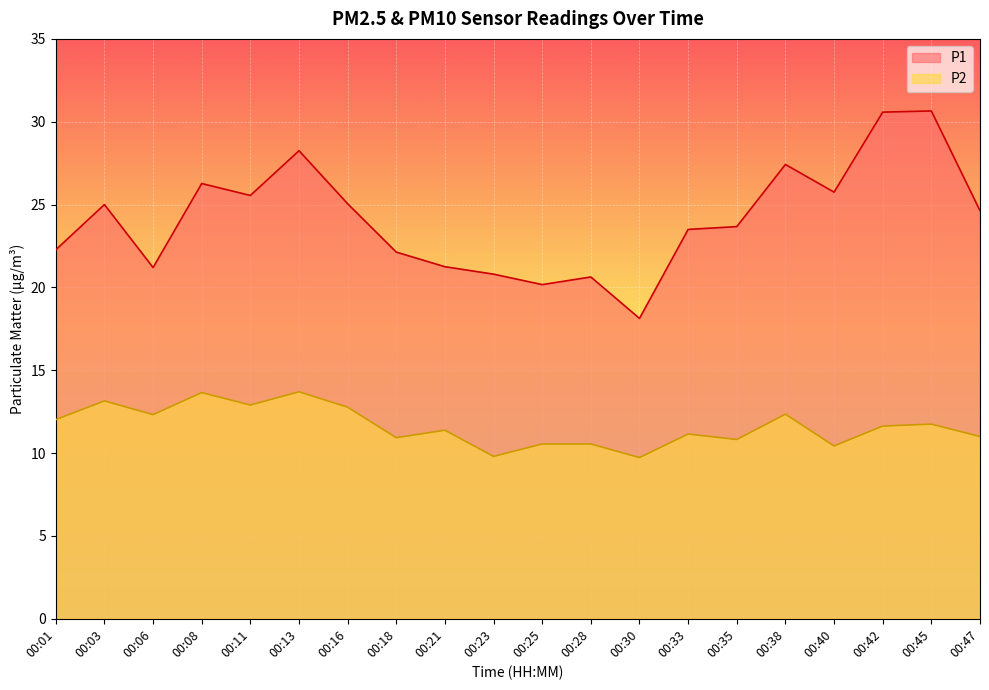

Reading left to right, what are all the values shown in this chart?

P1: 22.3	25.0	21.2	26.3	25.6	28.2	25.1	22.1	21.2	20.8	20.2	20.6	18.1	23.5	23.7	27.4	25.8	30.6	30.6	24.6
P2: 12.0	13.2	12.3	13.7	12.9	13.7	12.8	10.9	11.4	9.8	10.6	10.6	9.7	11.2	10.8	12.3	10.4	11.6	11.8	11.0